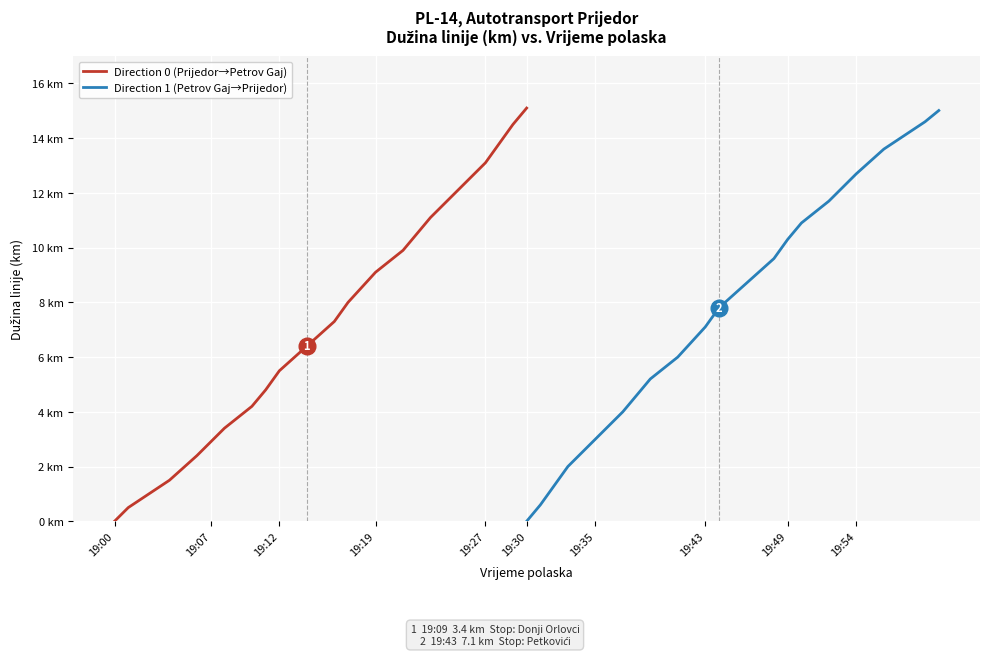

What is the maximum value for Direction 1 (Petrov Gaj→Prijedor)?

15.0